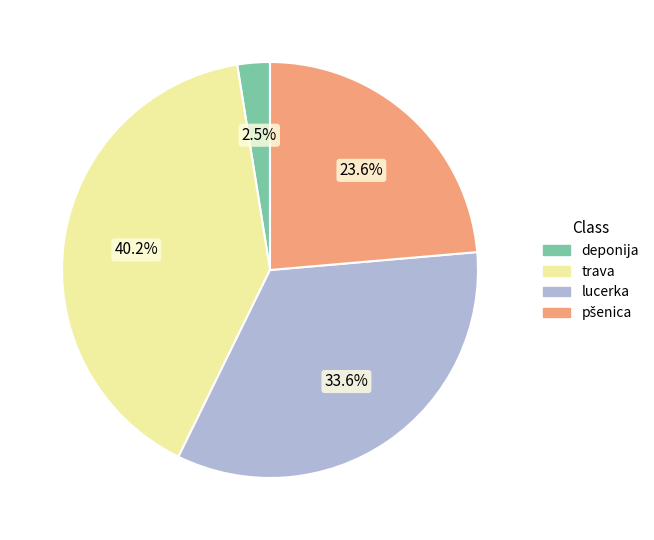

Is there a majority slice in this chart?

No